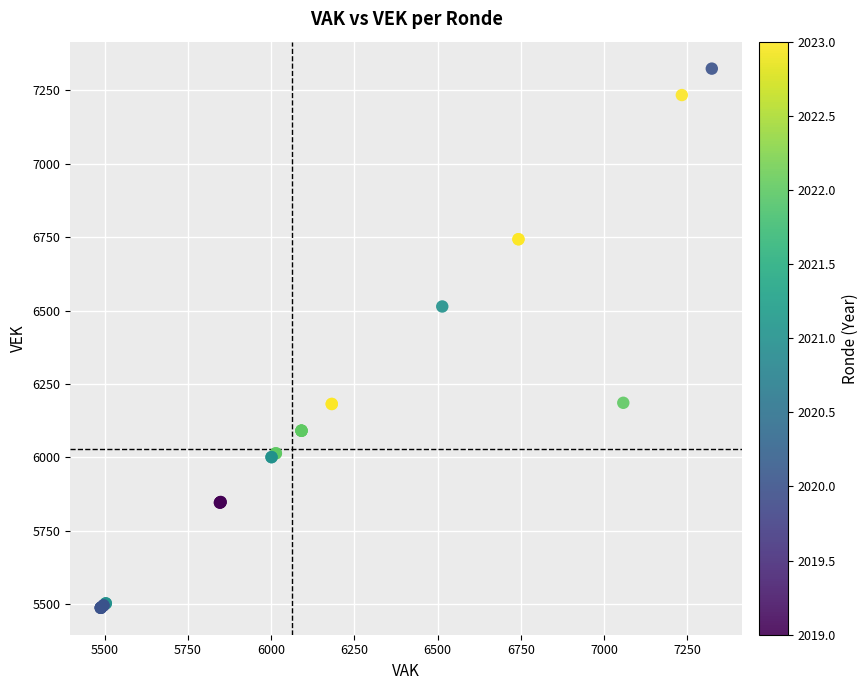

What Y value in the scatter plot is closest to 6406?

6514